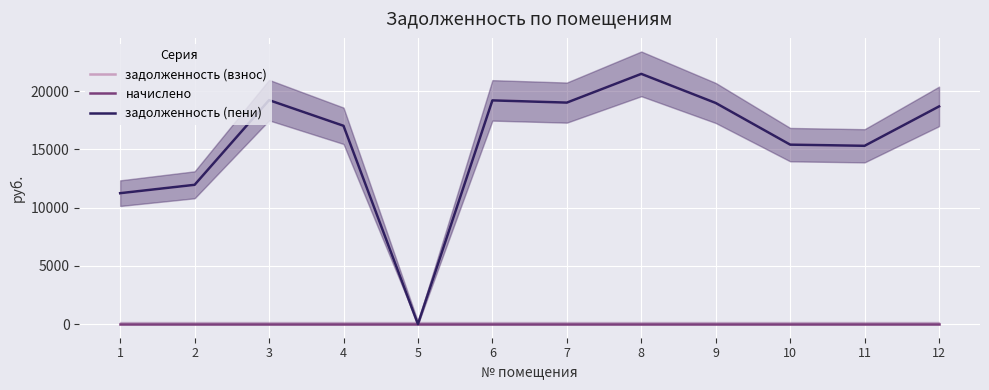

At how many categories does at least one series exceed 2901?

11